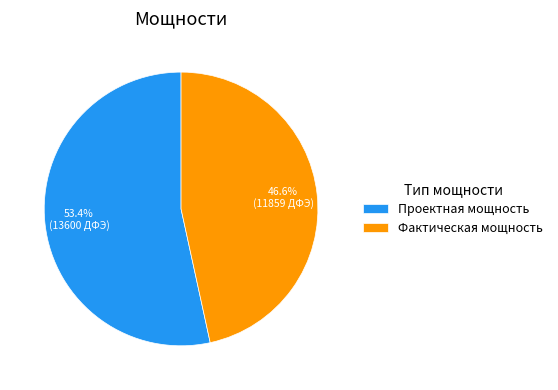

Count the number of slices in the pie.

2